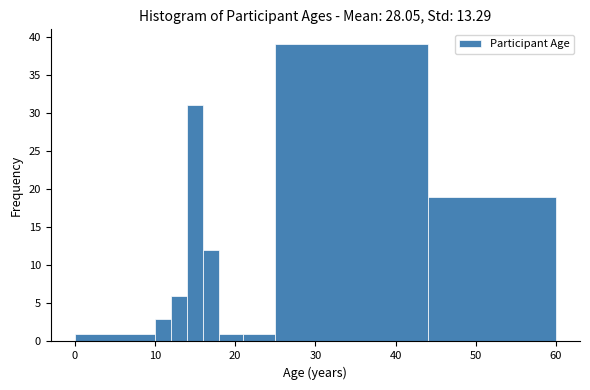

Read against the x-axis, roughly where is the centre of the tallest bar?

35